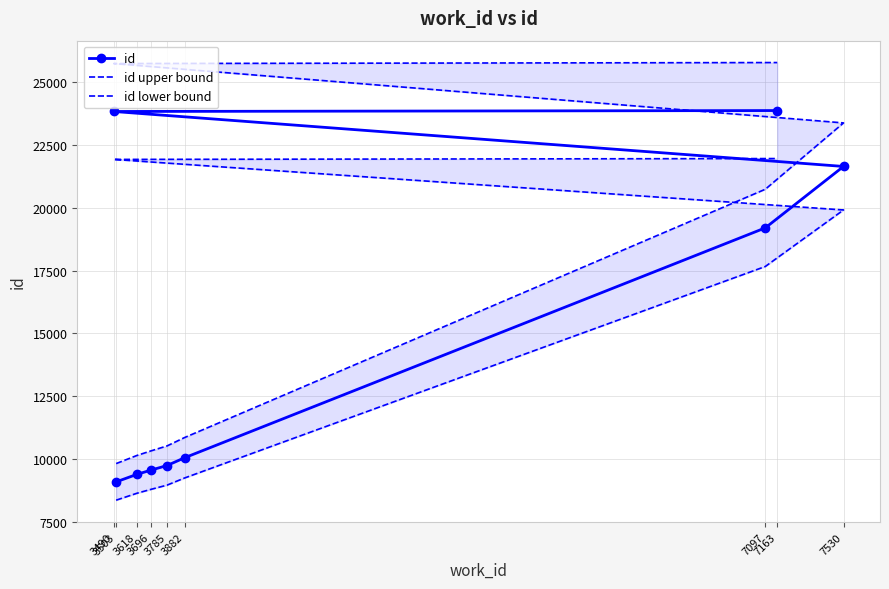

What is the difference between the maximum and minimum values in the id lower bound series?

13586.6